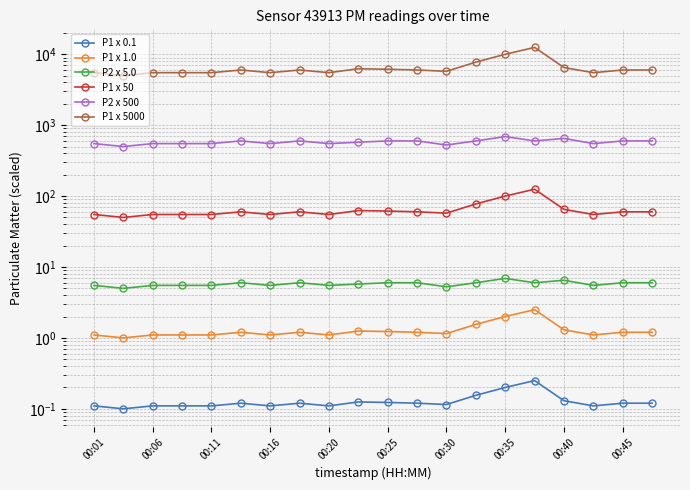

What are all the series names shown in the legend?

P1 x 0.1, P1 x 1.0, P2 x 5.0, P1 x 50, P2 x 500, P1 x 5000